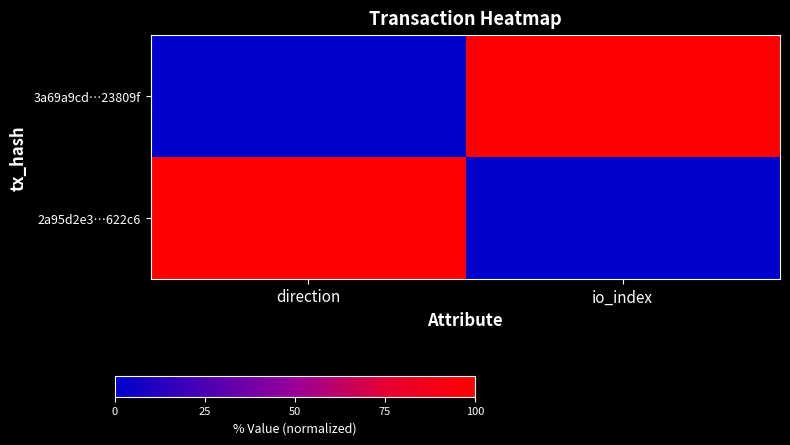

Which has a higher value, direction or io_index?

io_index